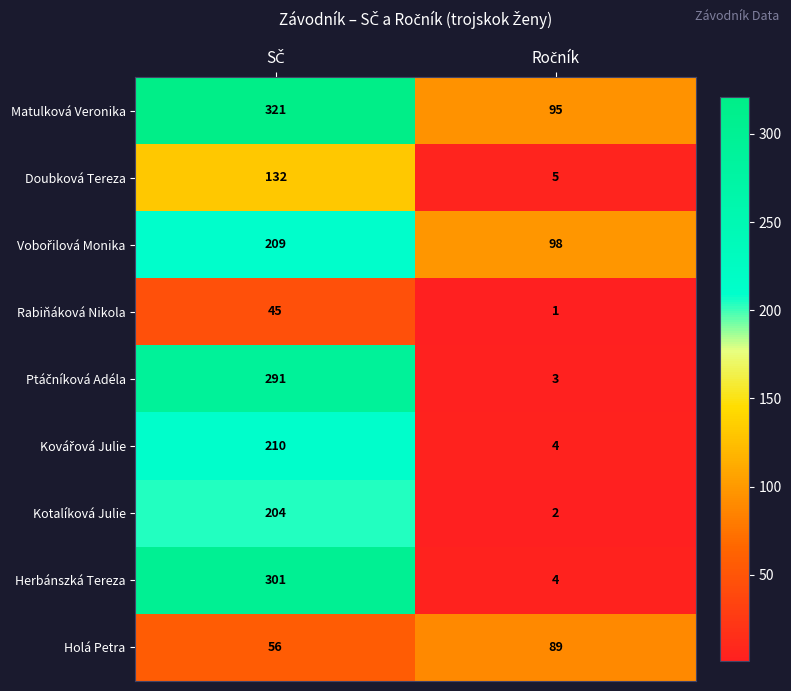

What is the sum of all Herbánszká Tereza values?

305